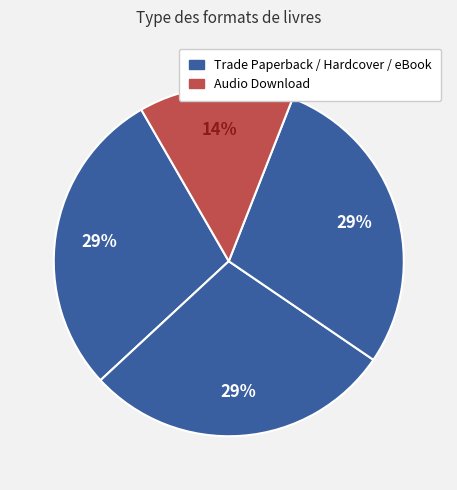

Which slice is the largest?

Trade Paperback